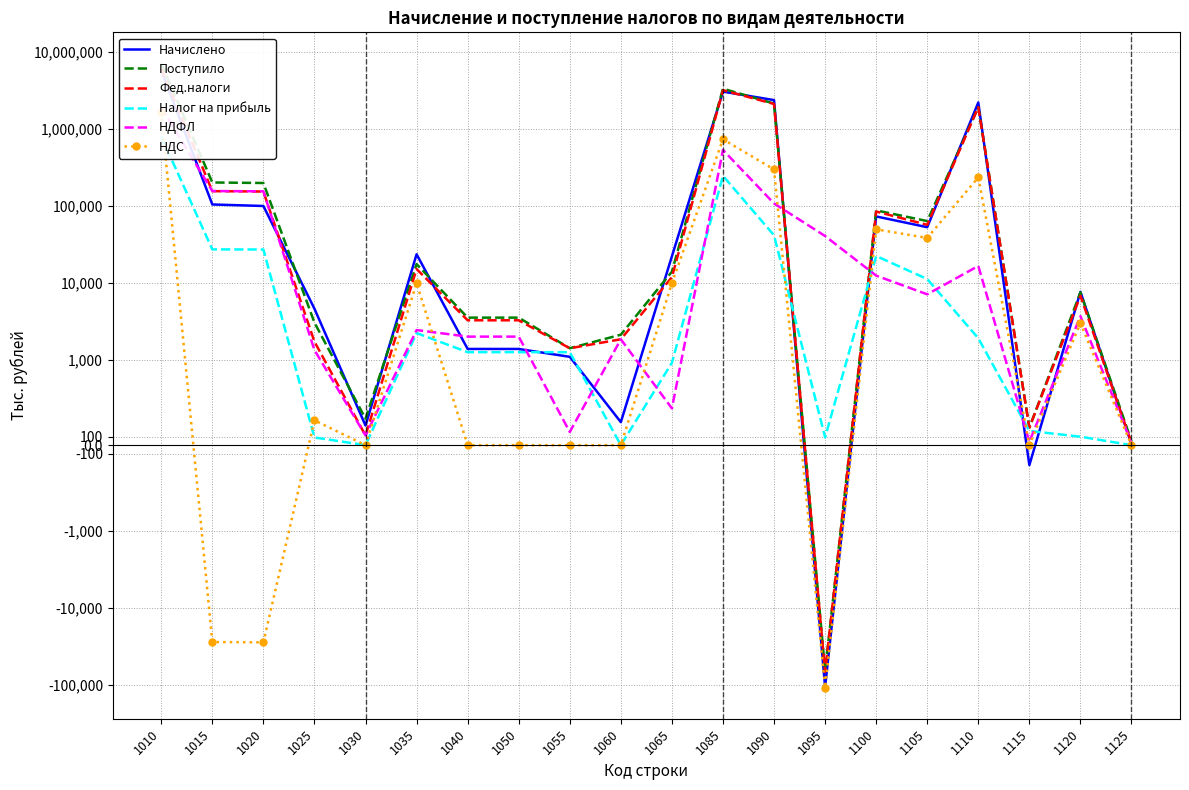

Count the number of data series in this chart.

6